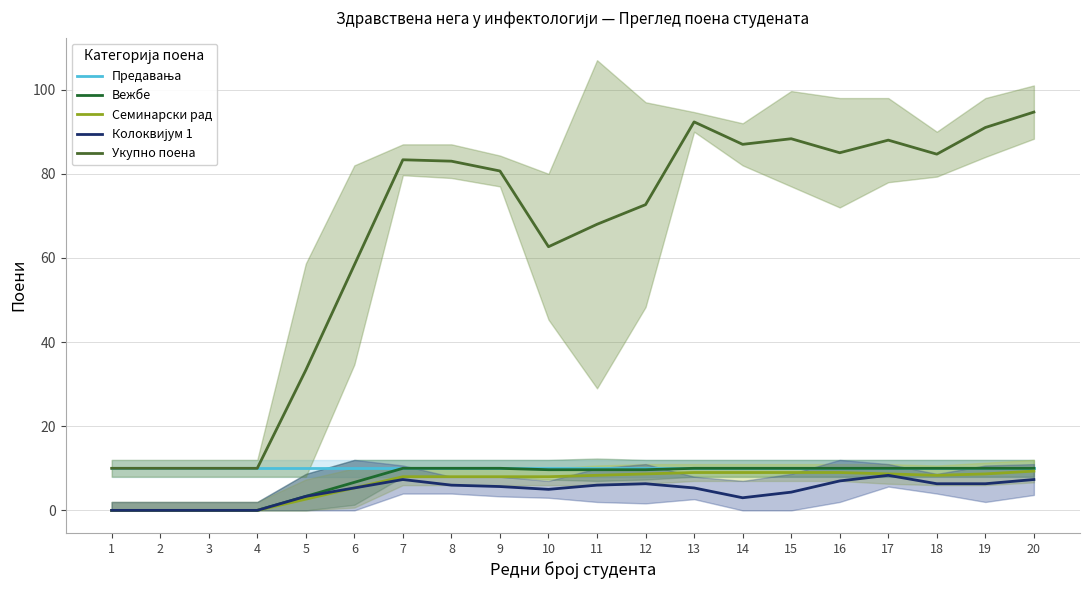

The value of Предавања at 18 is 10.0. True or false?

True